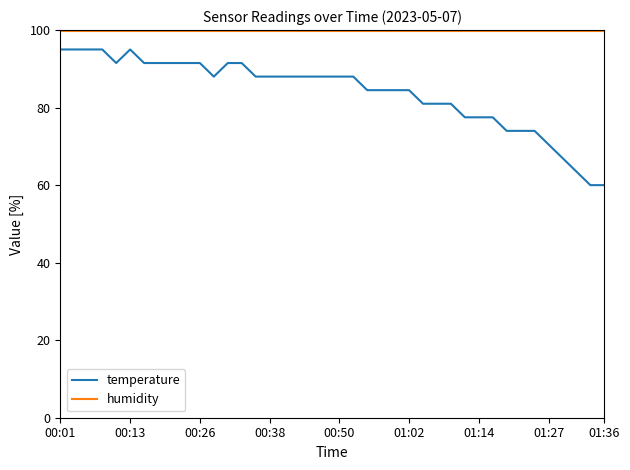

How many values in the temperature series are below 87?

18